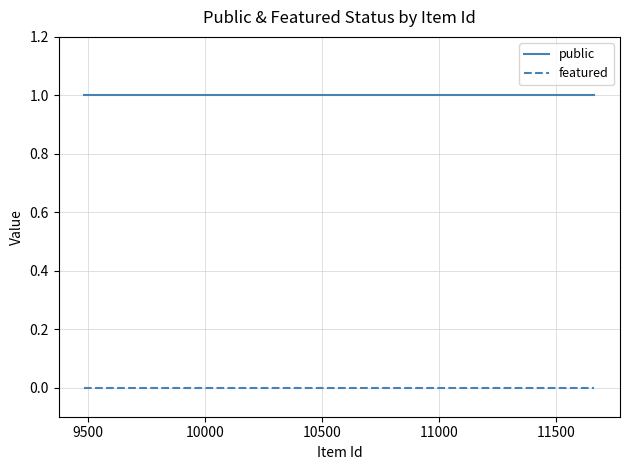

Rank the series by their maximum value, from lowest to highest.

featured, public